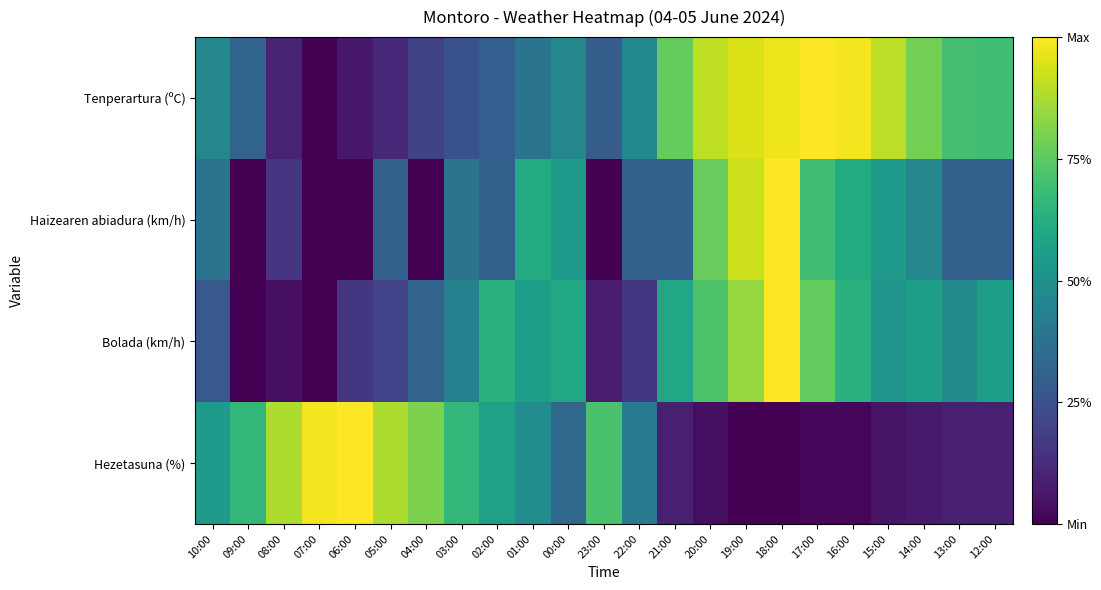

Rank the series at 14:00 from highest to lowest value.

Tenperartura (ºC), Bolada (km/h), Haizearen abiadura (km/h), Hezetasuna (%)